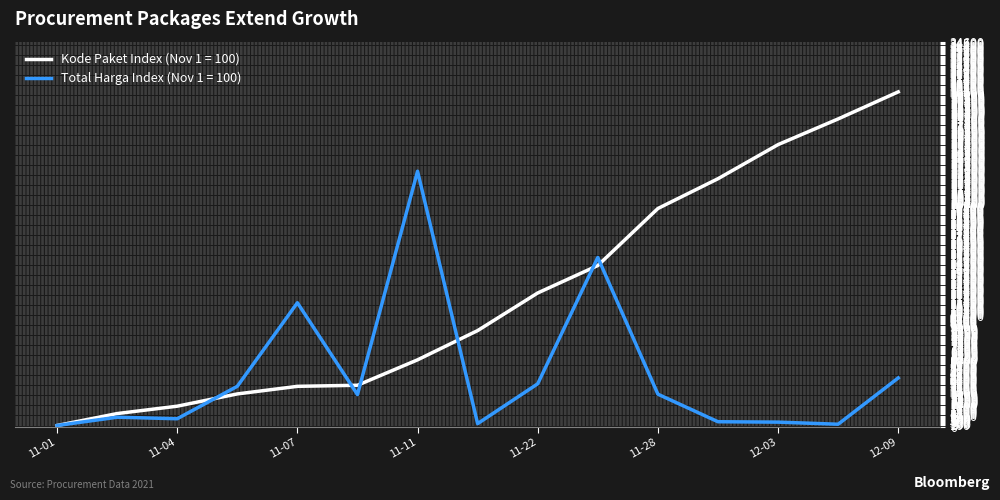

Rank the series by their average value, from highest to lowest.

Kode Paket Index (Nov 1 = 100), Total Harga Index (Nov 1 = 100)